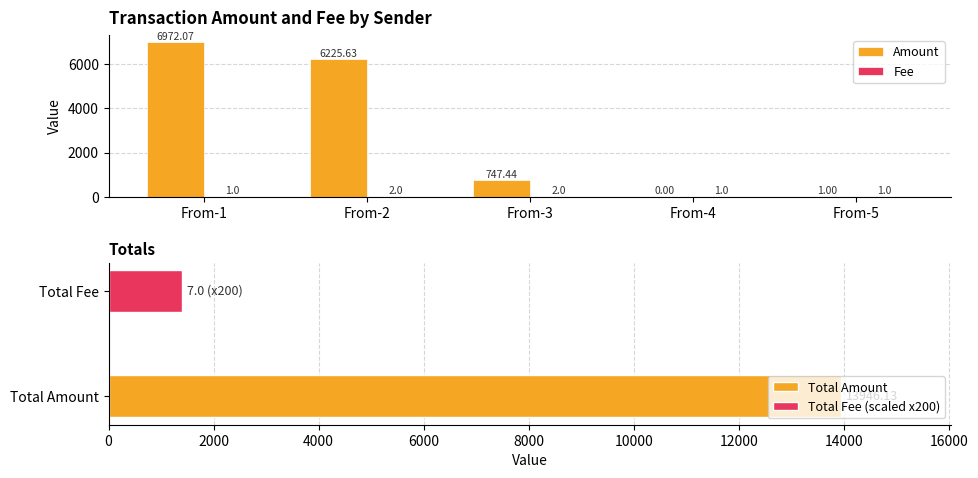

List the labels in order of Fee value, largest first.

From-2, From-3, From-1, From-4, From-5